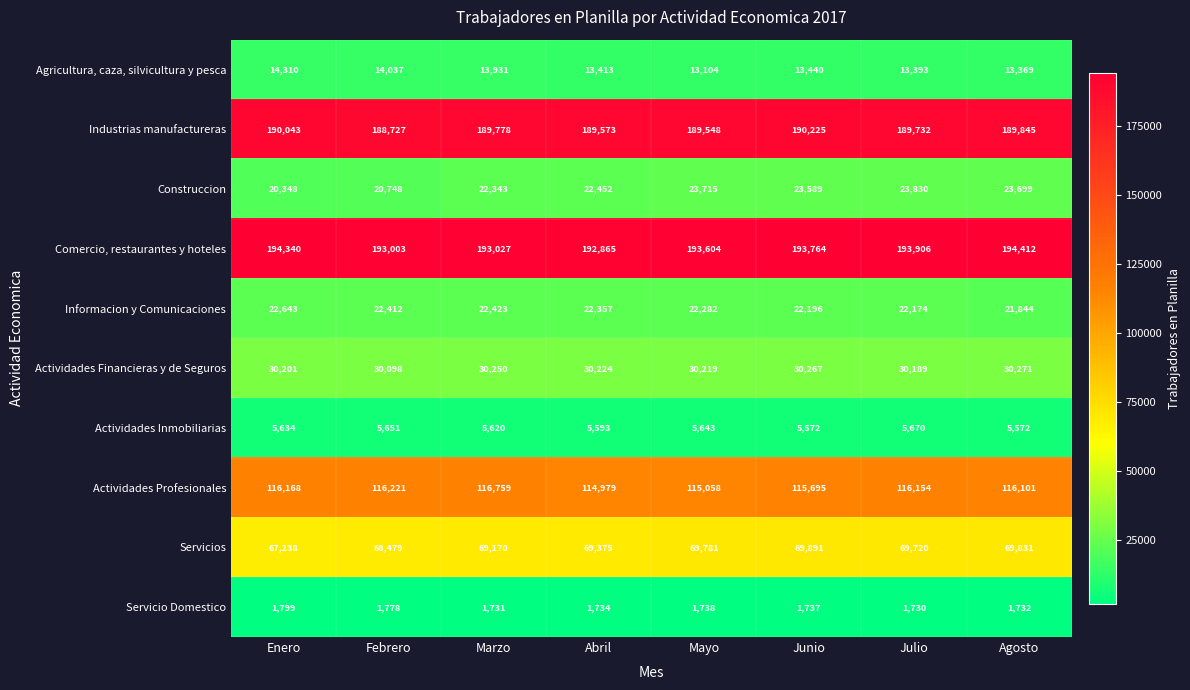

How many series are shown in this chart?

10